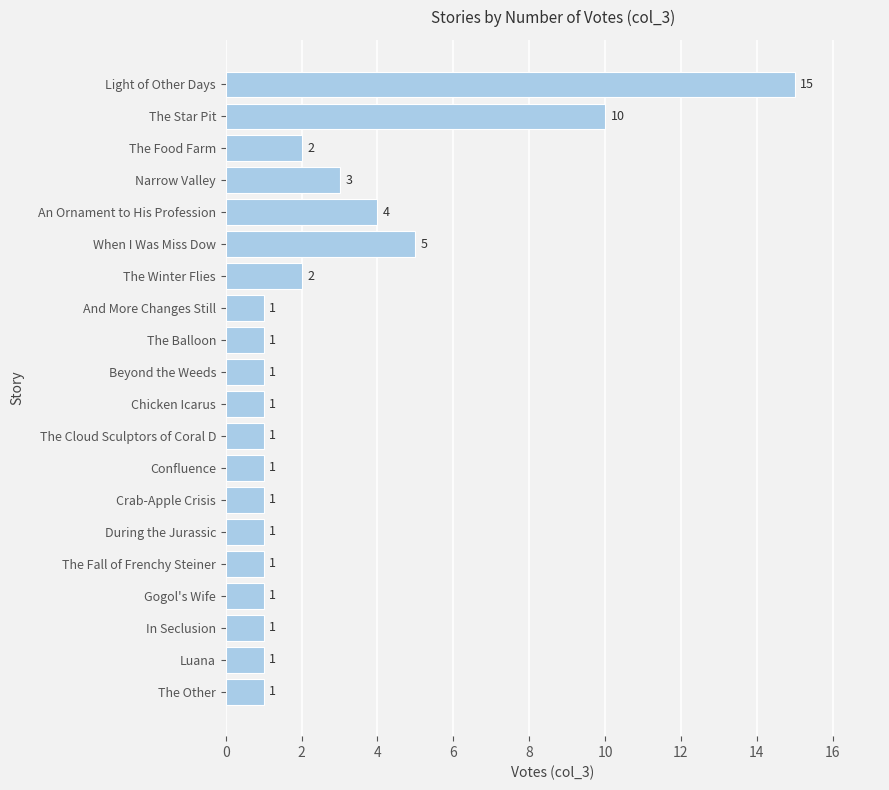

What is the value of the 13th bar from the top?

1